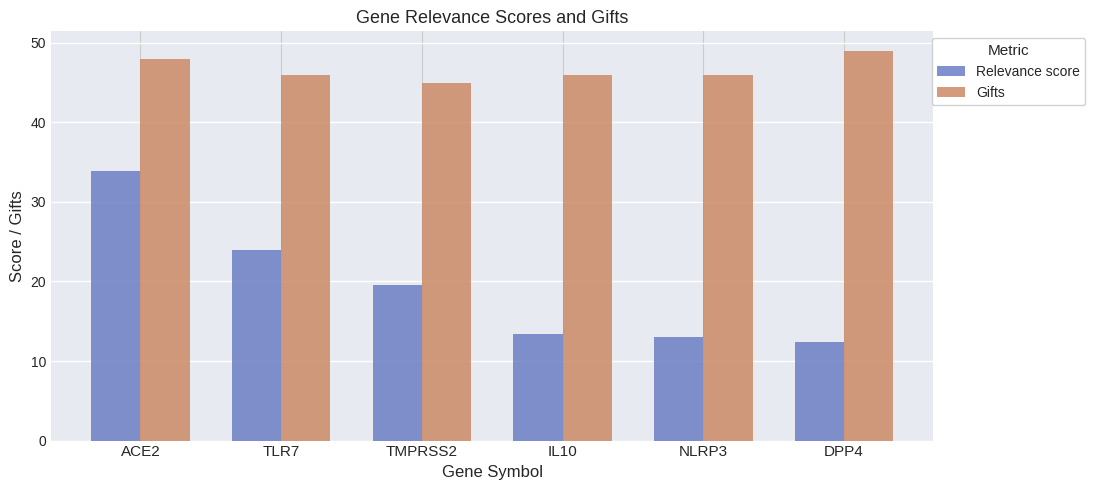

What is the value of the Relevance score bar at the 6th from the left?

12.4